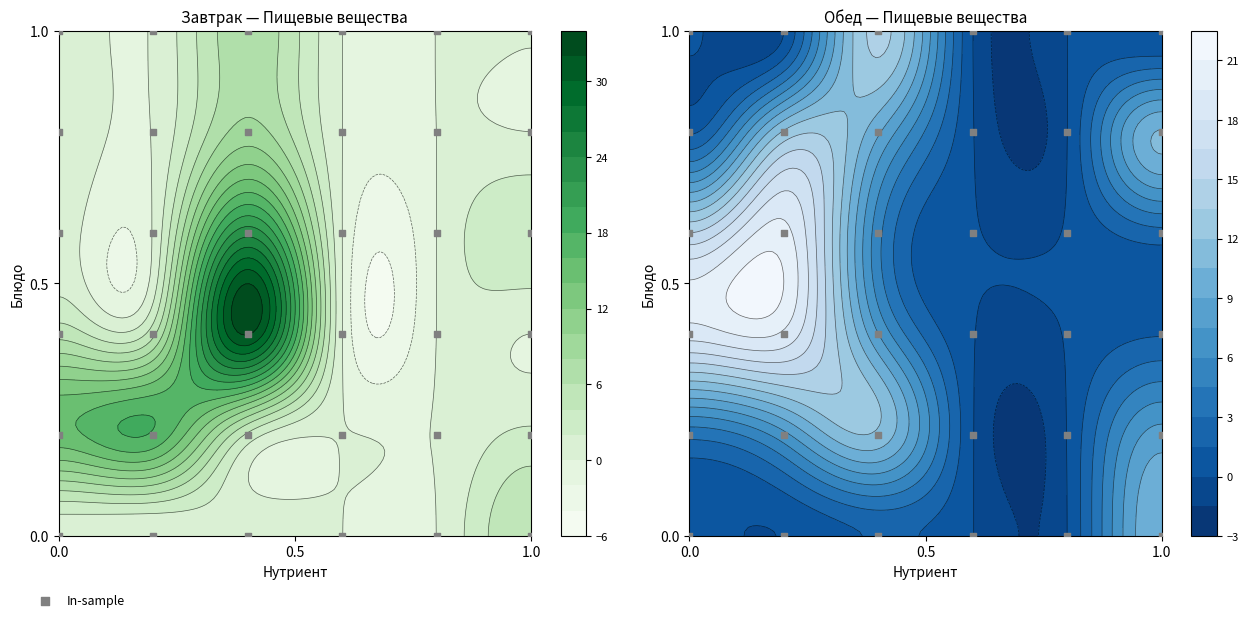

Reading left to right, what are all the values shown in this chart?

0.0	0.0	0.0	0.0	0.0	0.0	0.2	0.2	0.2	0.2	0.2	0.2	0.4	0.4	0.4	0.4	0.4	0.4	0.6	0.6	0.6	0.6	0.6	0.6	0.8	0.8	0.8	0.8	0.8	0.8	1.0	1.0	1.0	1.0	1.0	1.0